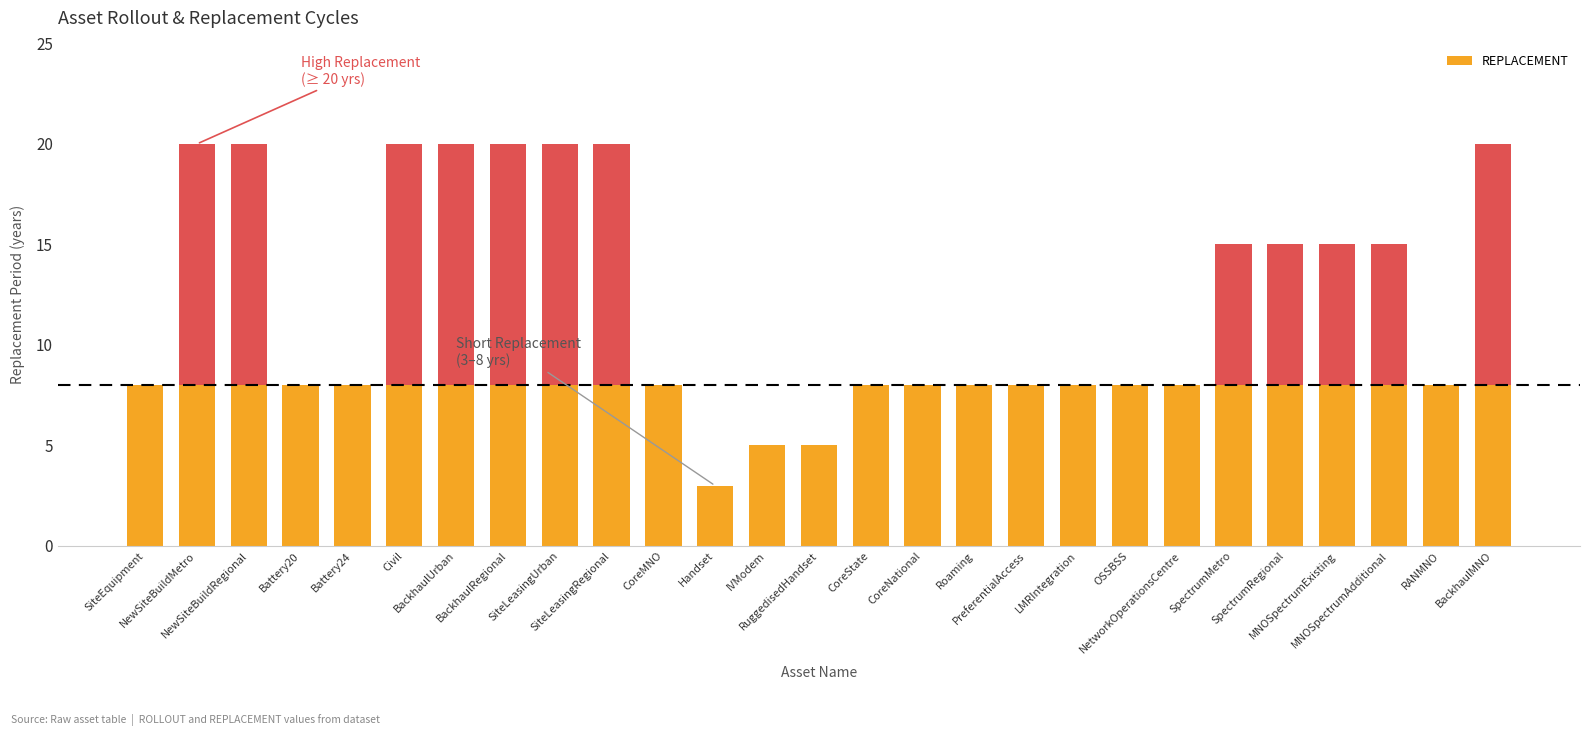

Between Battery20 and OSSBSS, which is larger?

Battery20